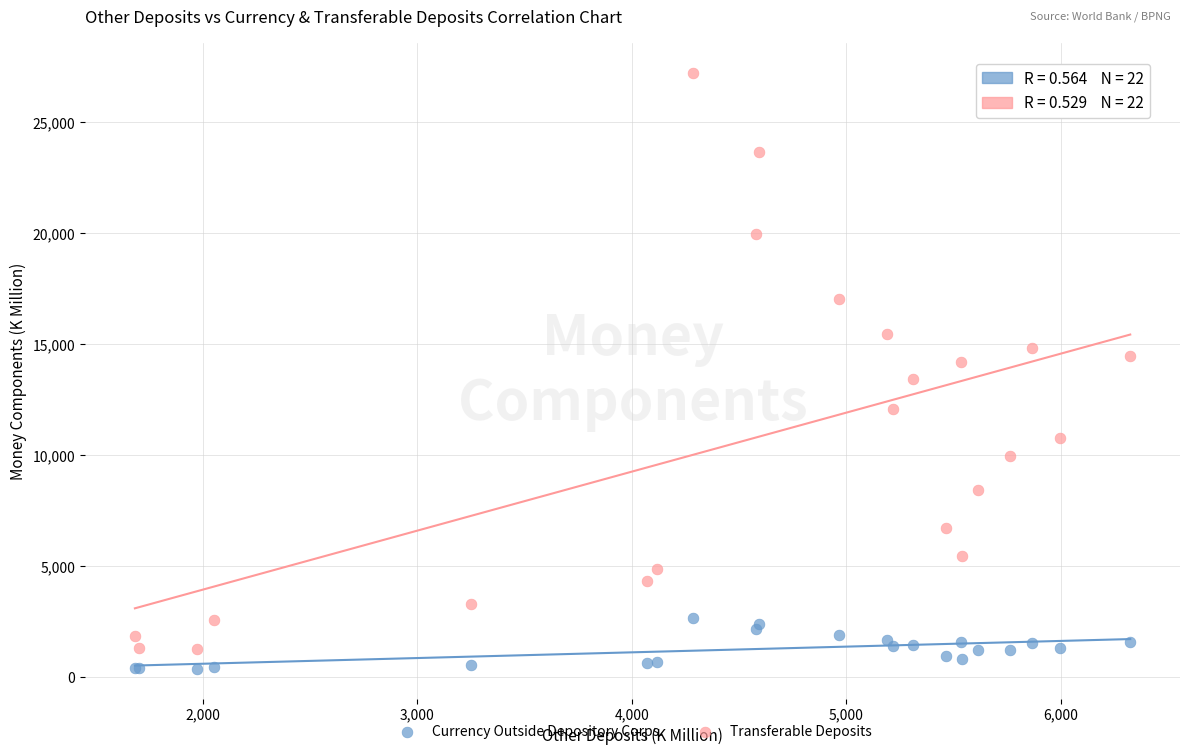

Which series reaches the minimum Y coordinate?

Currency Outside Depository Corps.